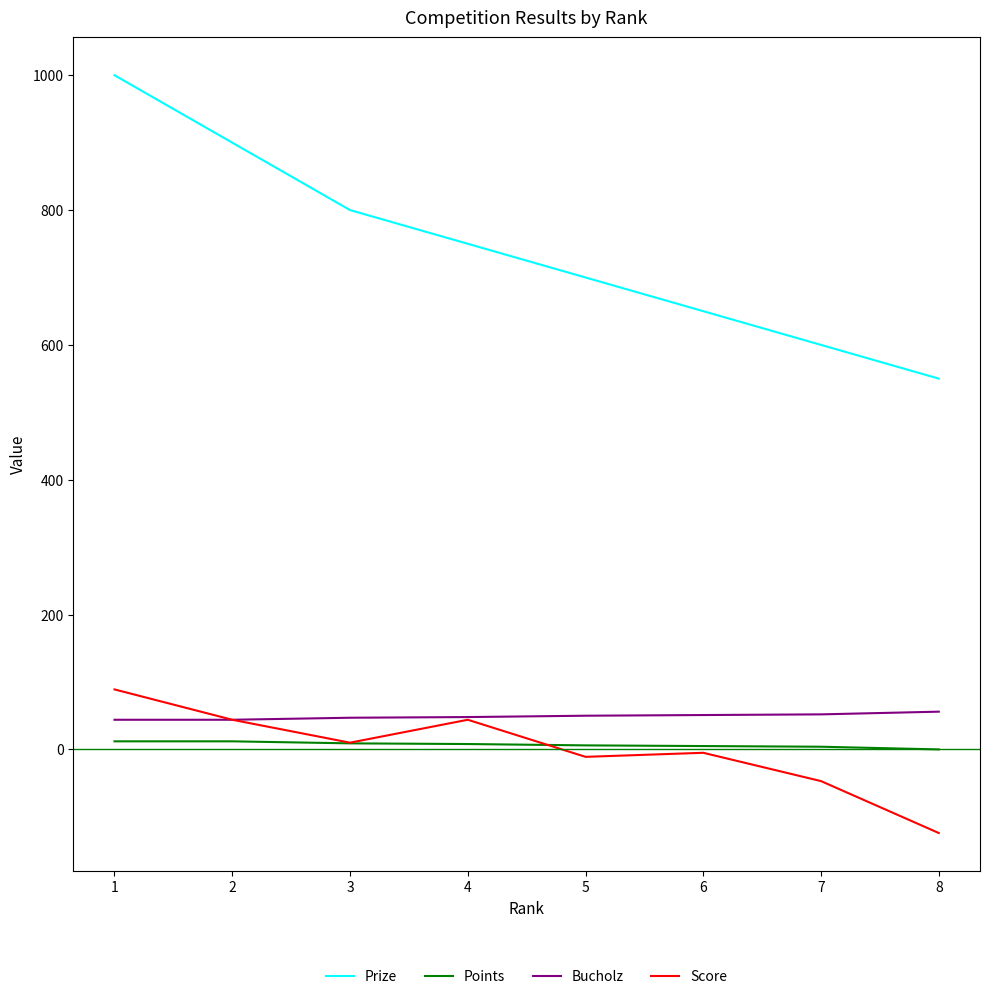

At which label does Prize first exceed 750?

1